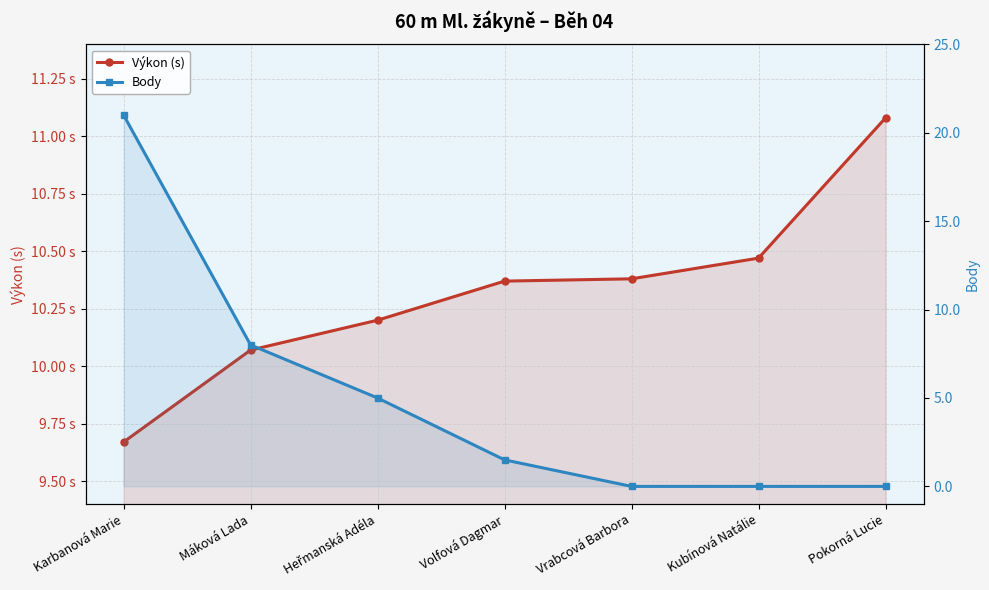

True or false: Body has more than 0 interior local peaks.

False